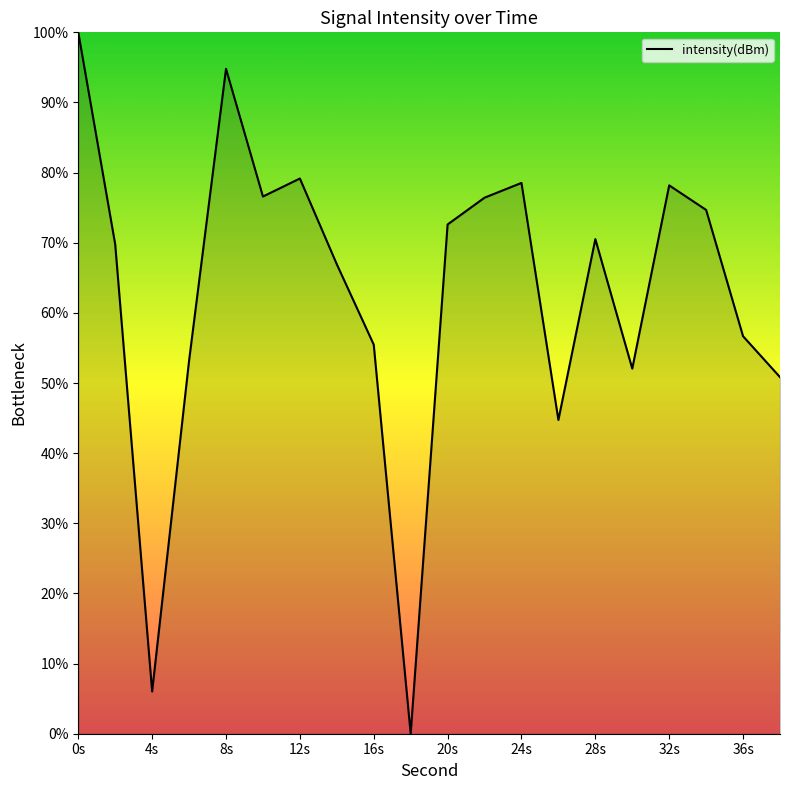

What is the maximum value shown in the chart?

100.0